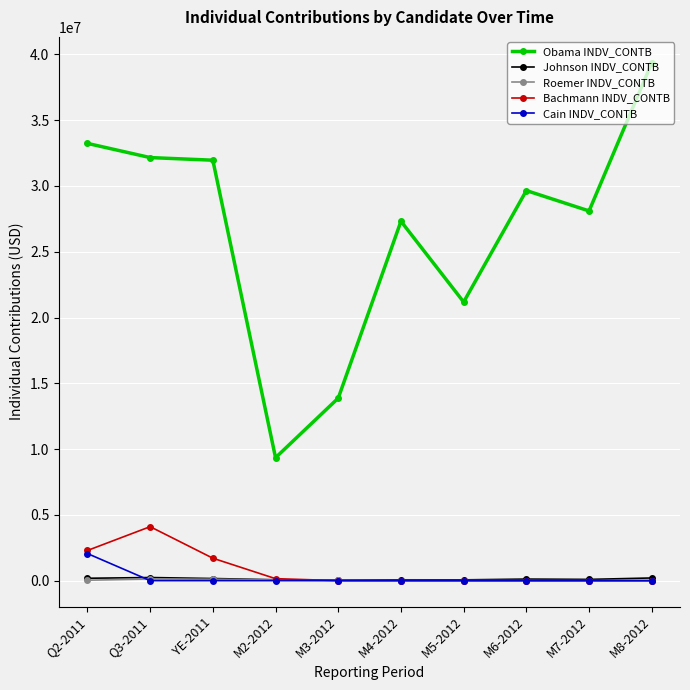

Which category has the highest value across all series?

M8-2012